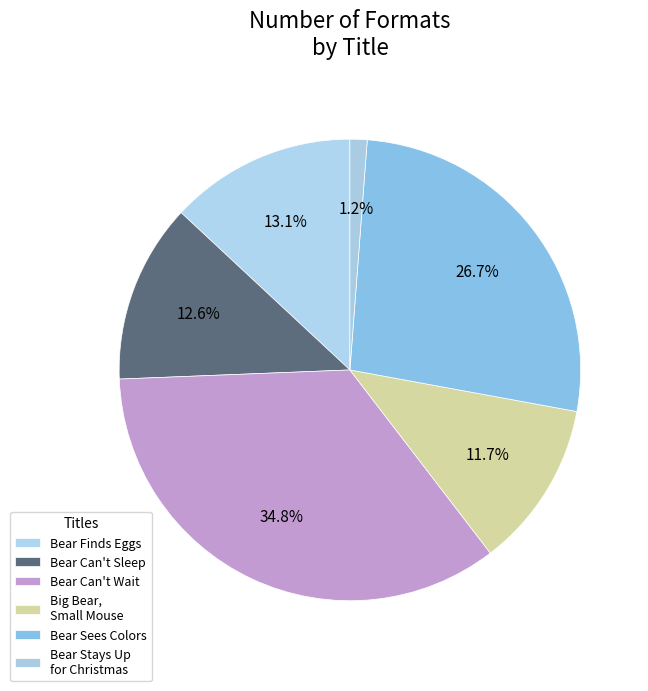

Rank the categories by value from highest to lowest.

Bear Can't Wait, Bear Sees Colors, Bear Finds Eggs, Bear Can't Sleep, Big Bear, Small Mouse, Bear Stays Up for Christmas